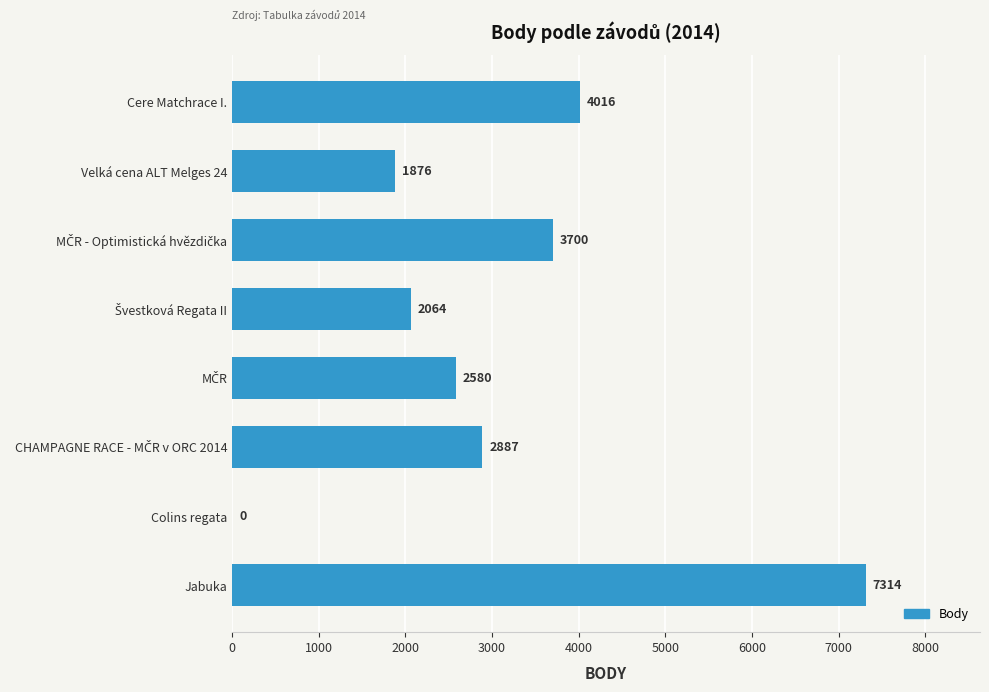

How many values are above zero?

7